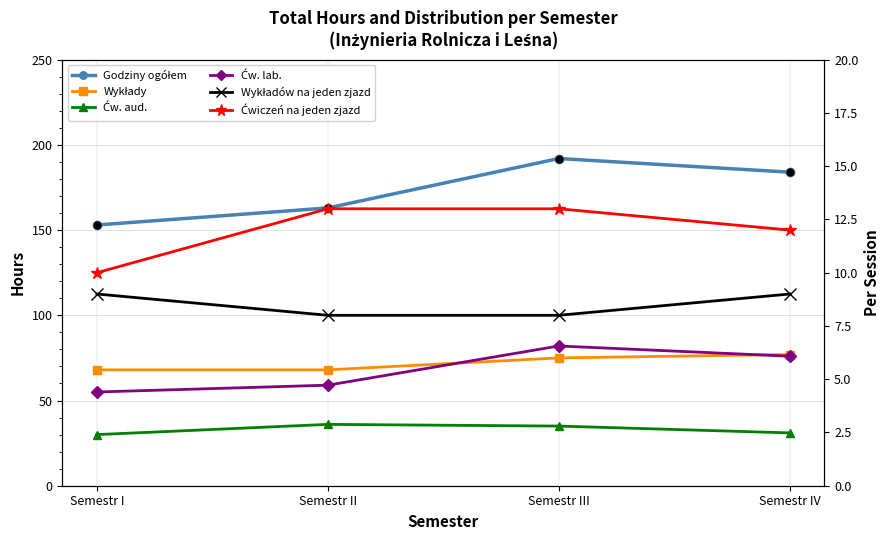

Which series reaches the maximum Y coordinate?

Godziny ogółem